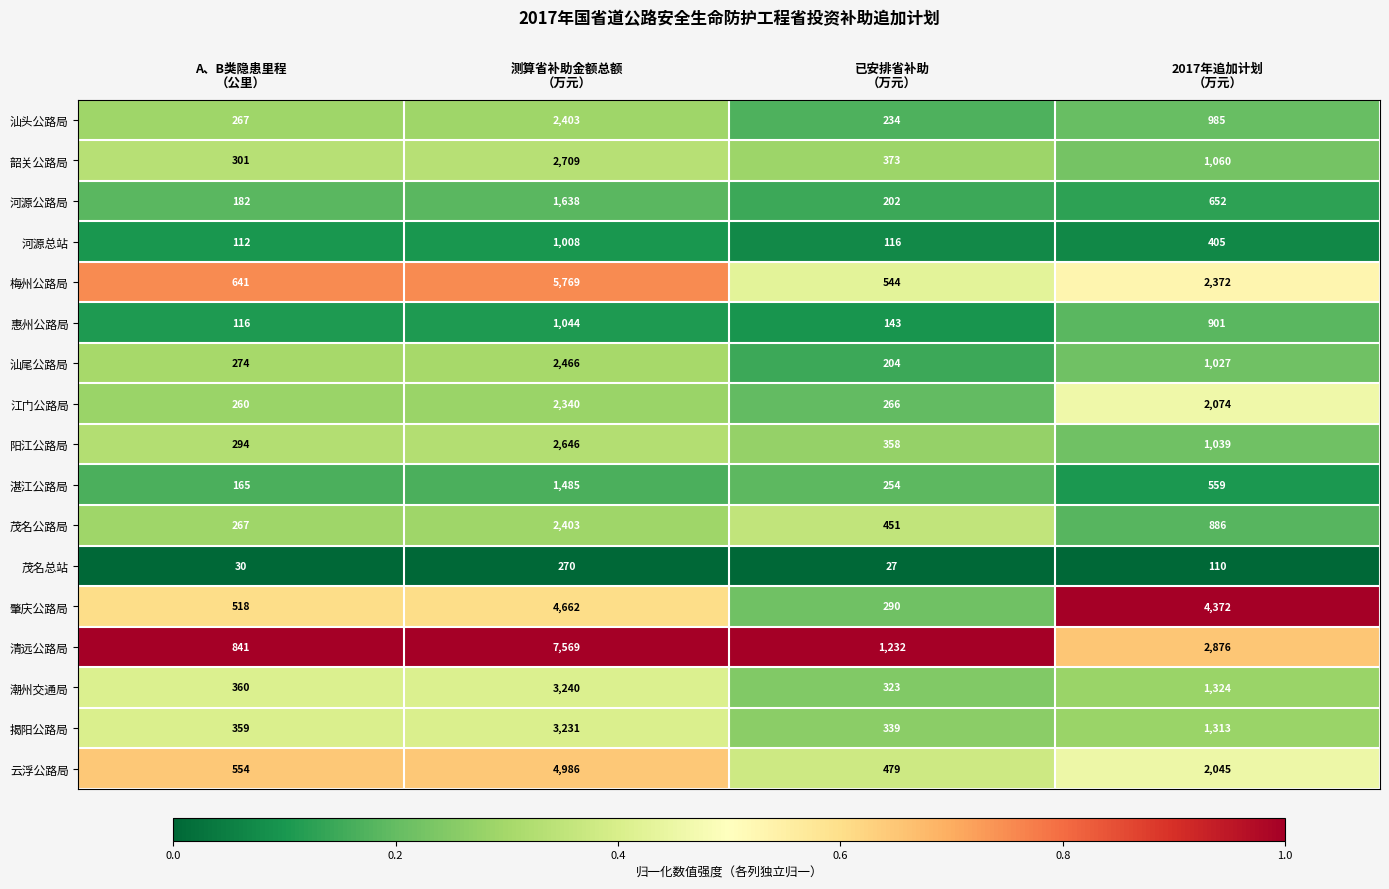

What is the lowest value of the 肇庆公路局 series?

290